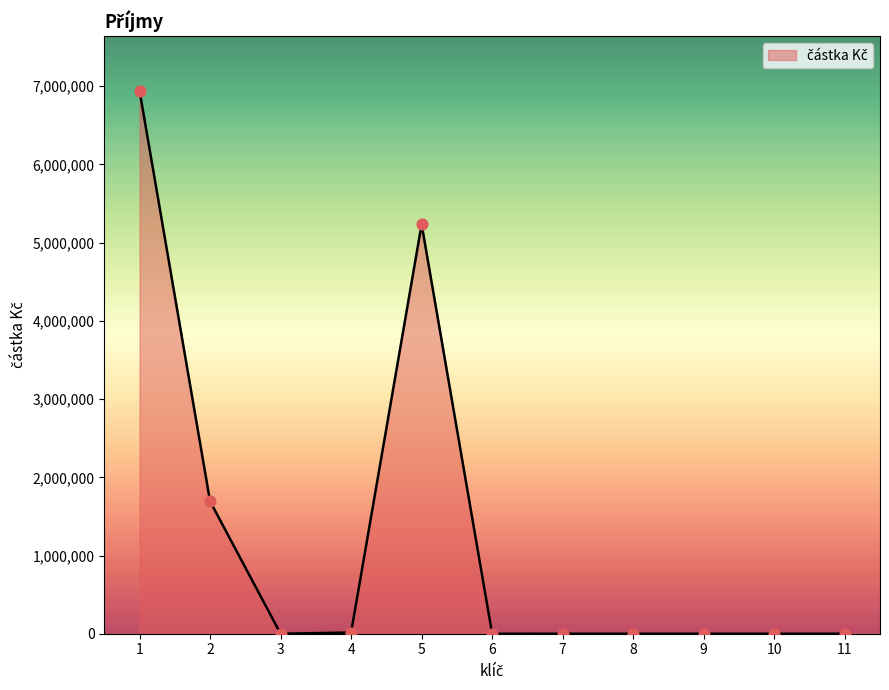

What is the change in value from 2 to 11?

-1693470.0